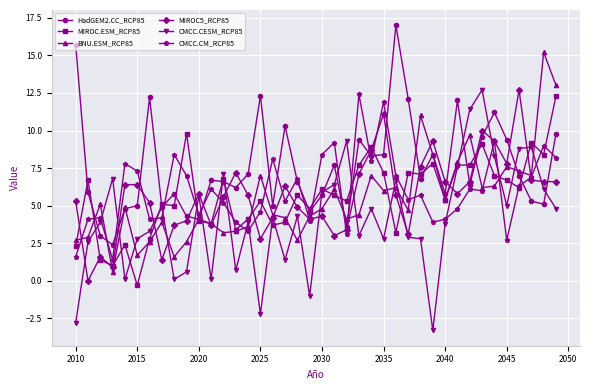

What is the greatest value displayed?

17.0